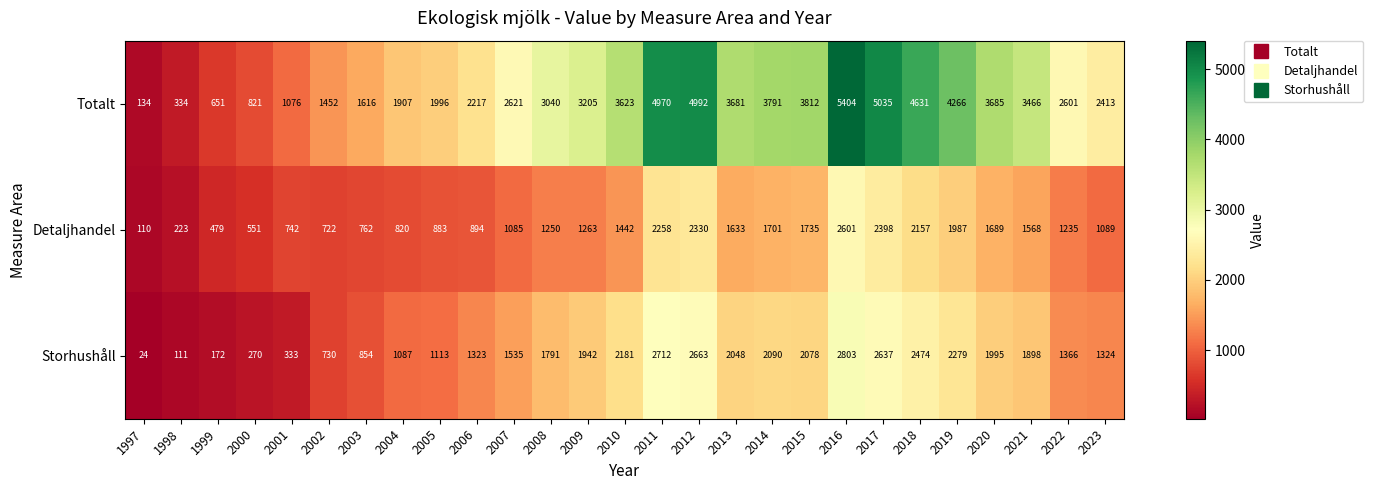

Which series has the widest spread of values?

Totalt